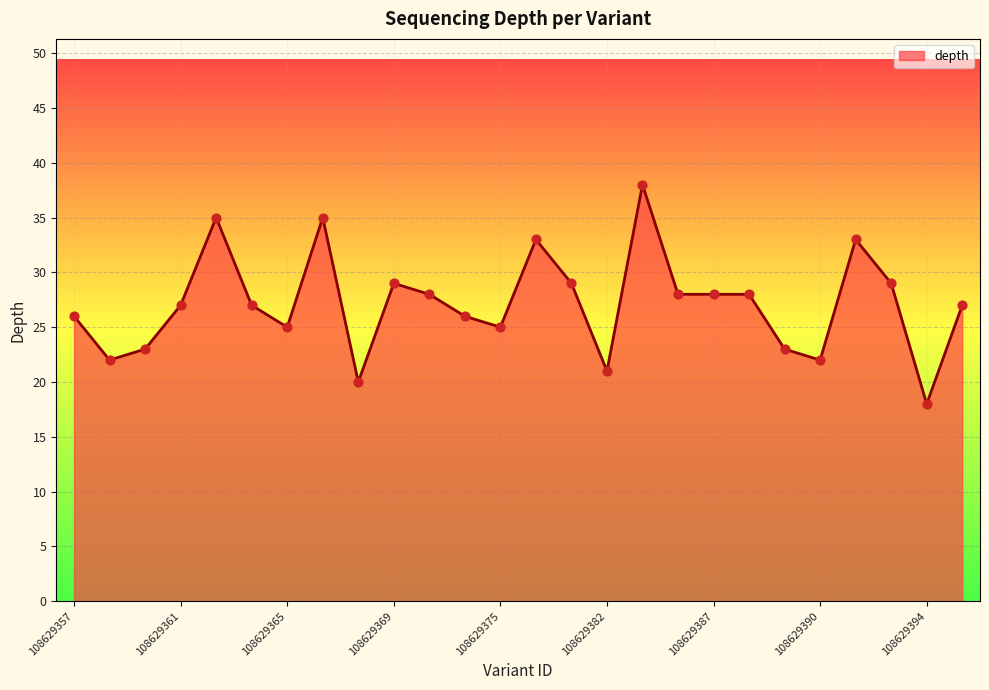

What is the greatest value displayed?

38